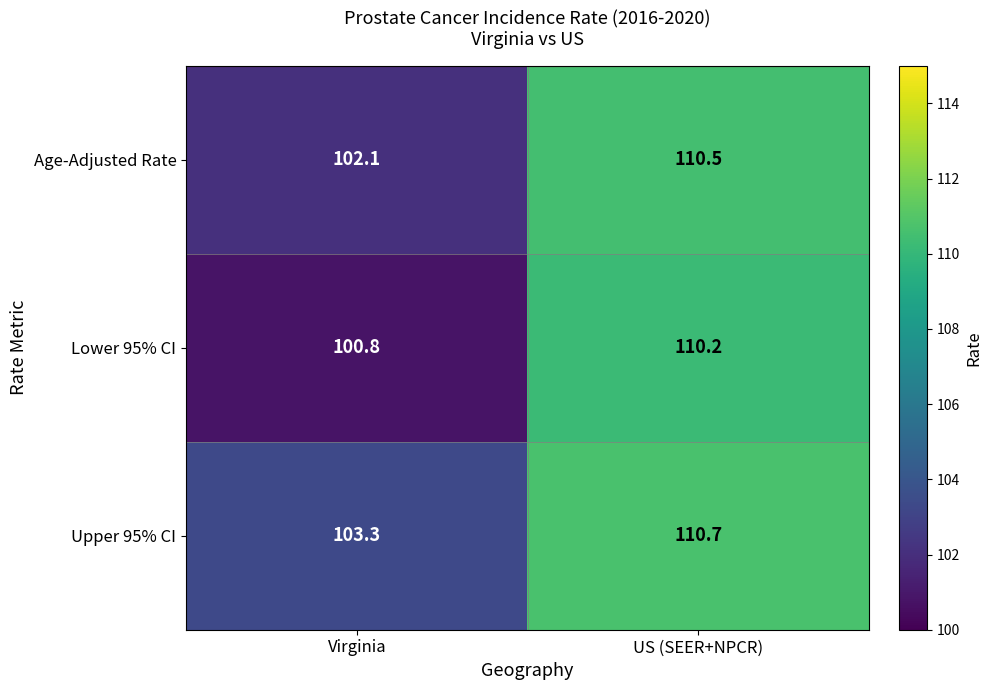

What is the spread (max minus min) of values at US (SEER+NPCR)?

0.5